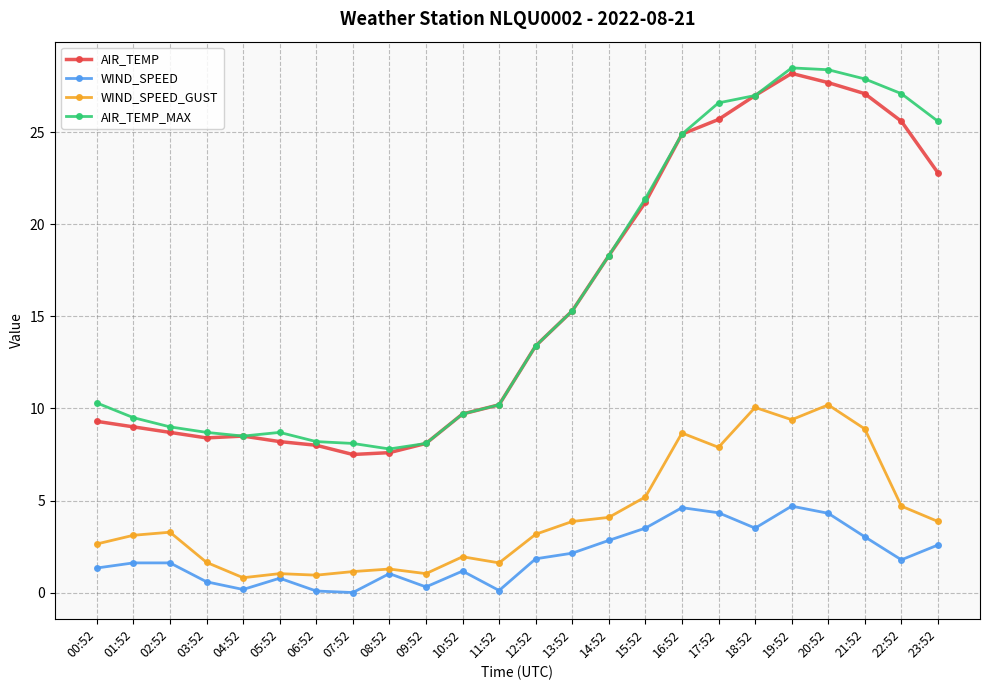

What is the maximum value shown in the chart?

28.5